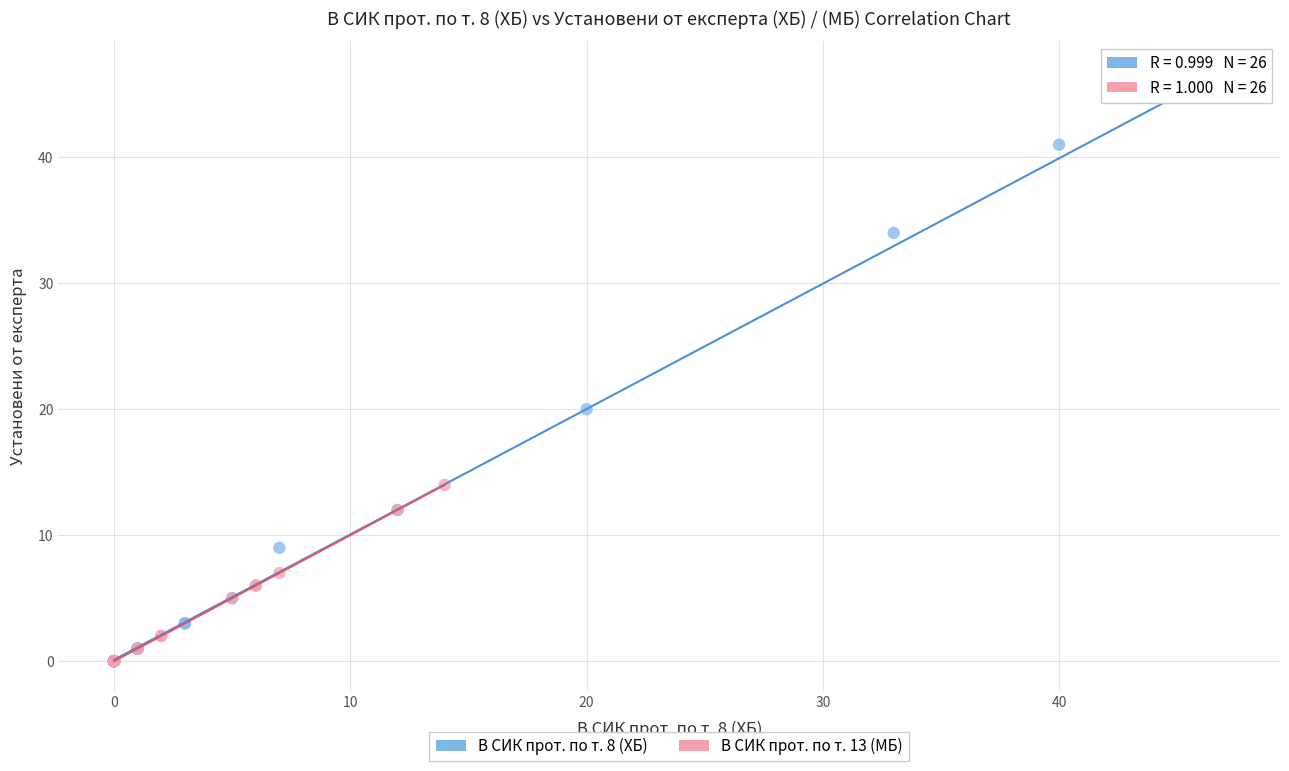

Which series has the widest spread of Y values?

В СИК прот. по т. 8 (ХБ)